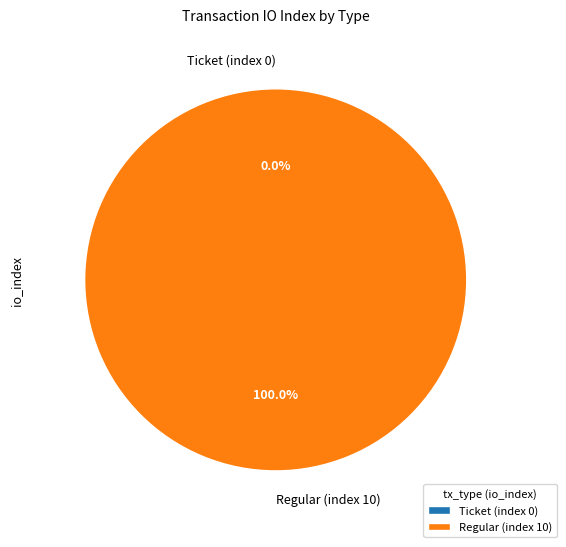

Which category has the biggest portion of the pie?

Regular (index 10)